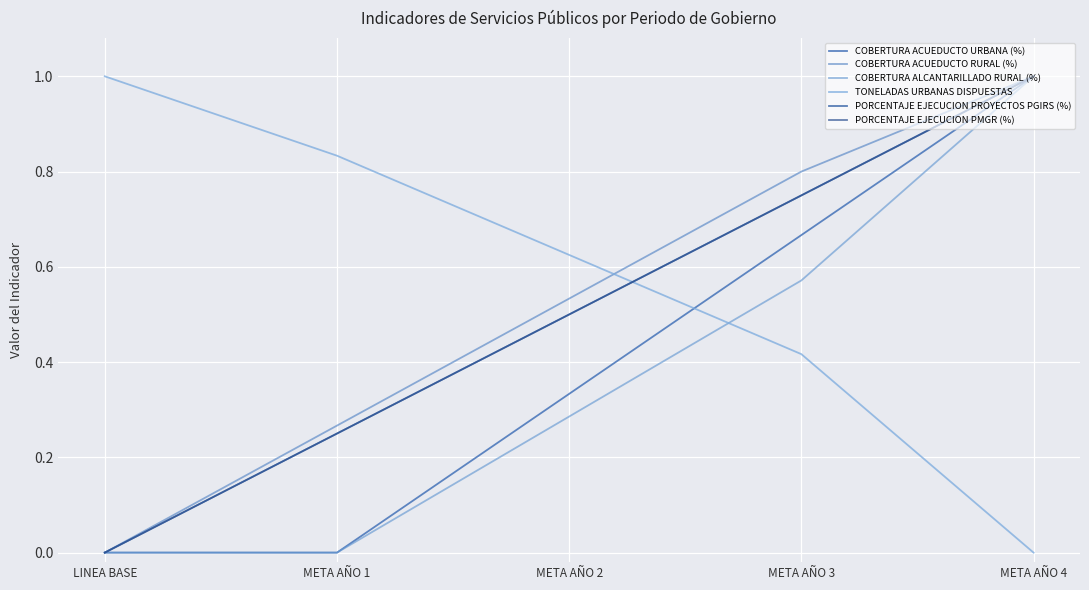

True or false: COBERTURA ACUEDUCTO URBANA (%) and PORCENTAJE EJECUCION PROYECTOS PGIRS (%) cross at least once.

False